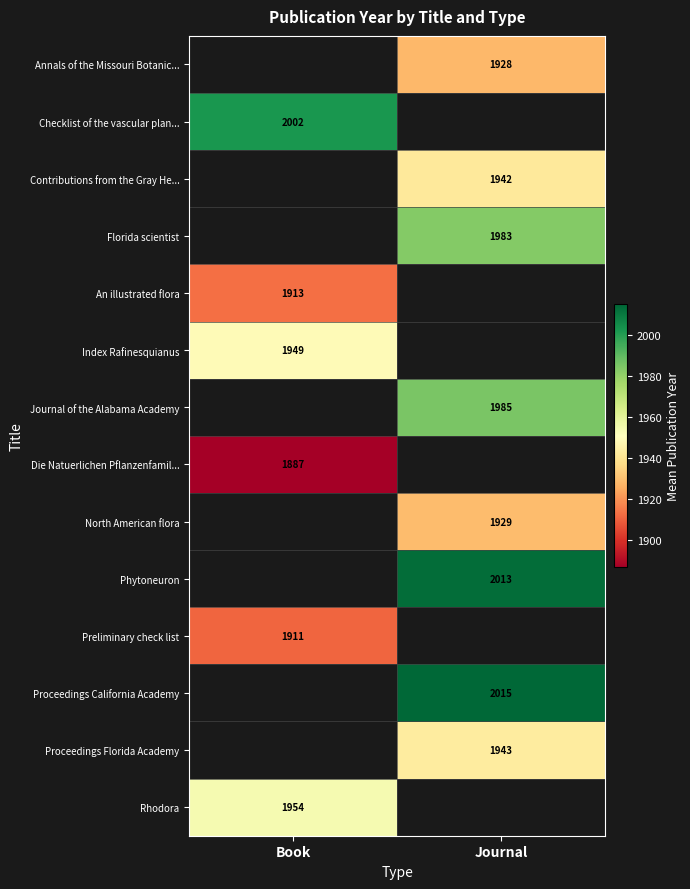

The Proceedings California Academy series shows 3524.2 at Journal. True or false?

False